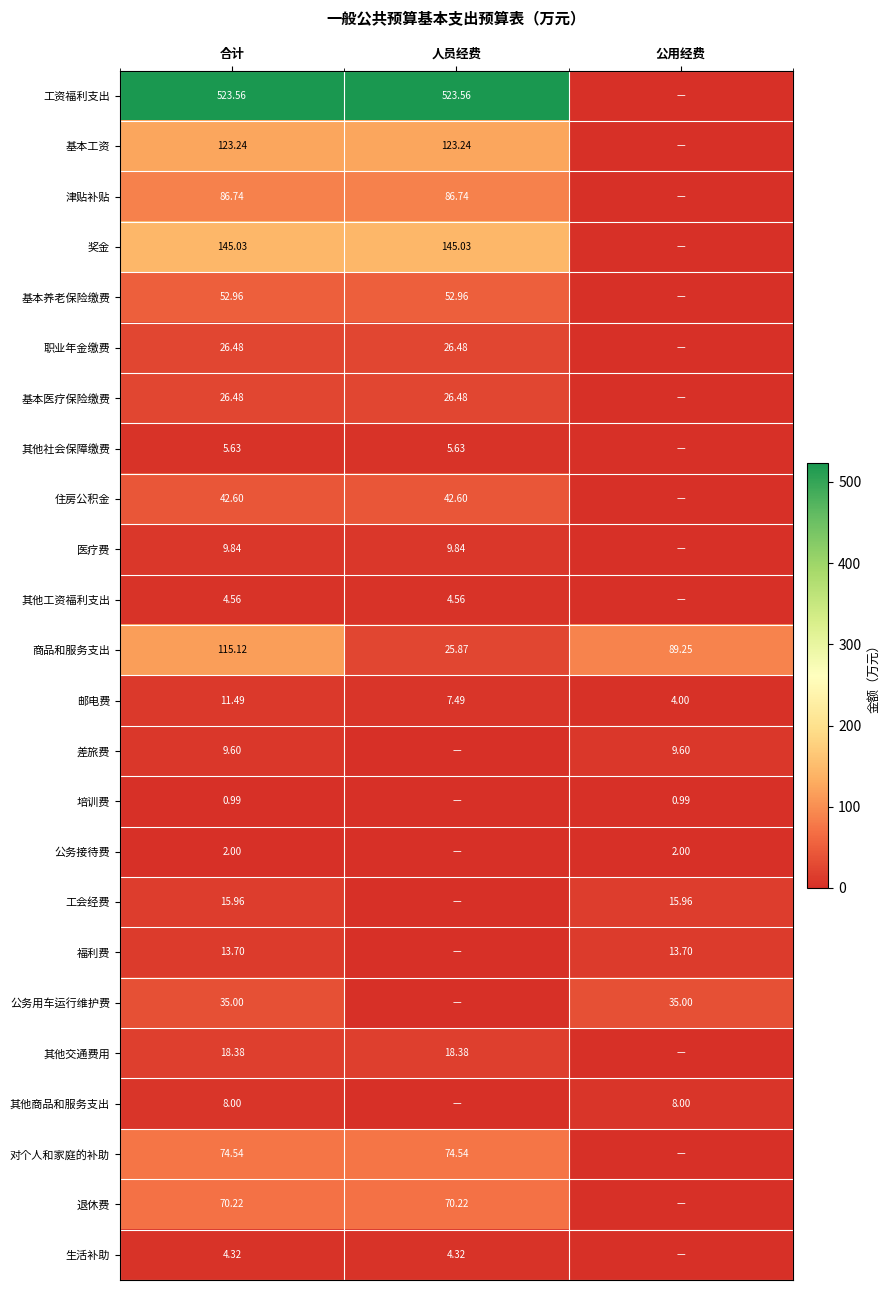

Between 合计 and 公用经费, which is larger?

合计